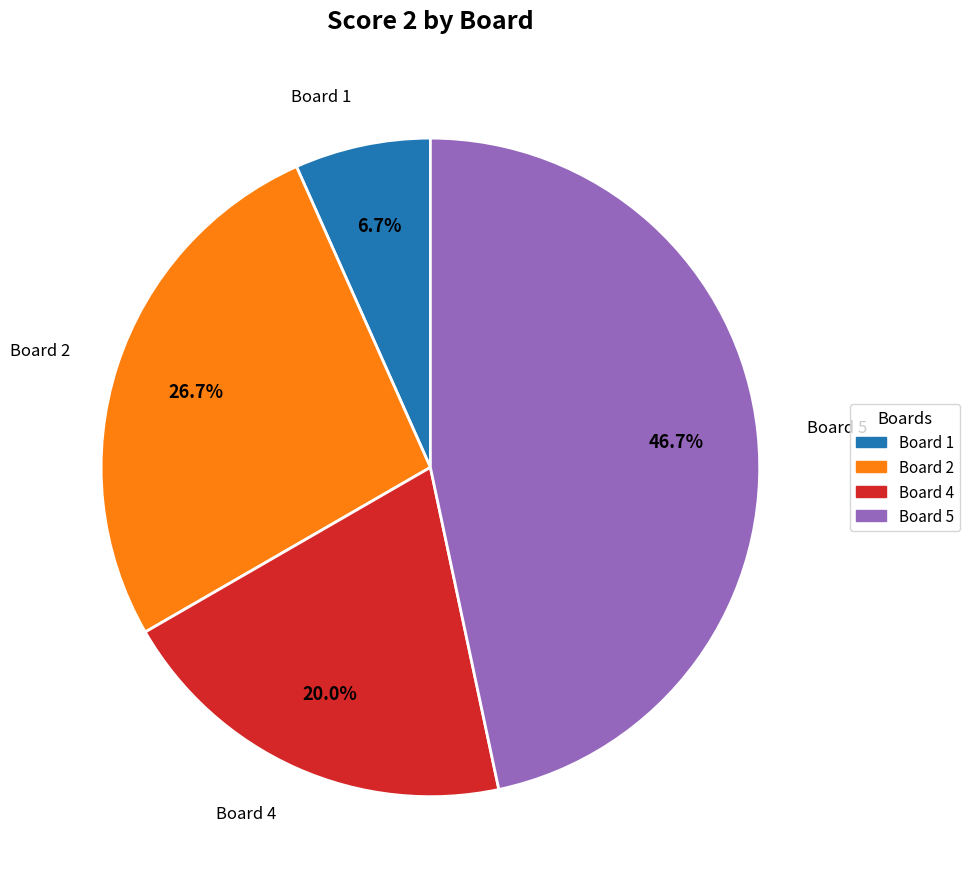

Rank the categories by value from lowest to highest.

Board 1, Board 4, Board 2, Board 5